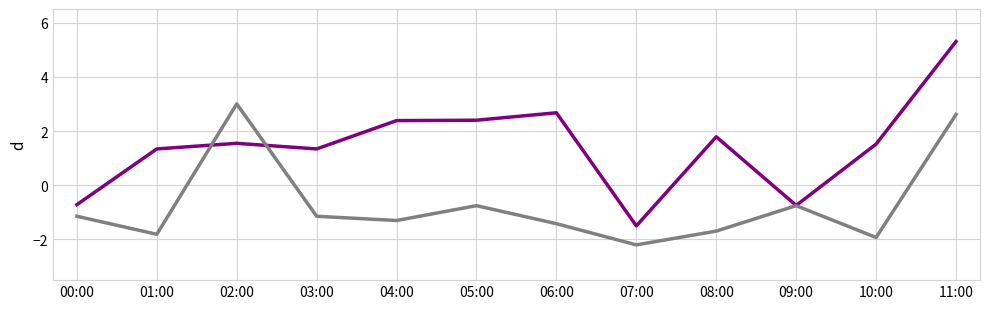

Which label corresponds to the largest value in the chart?

11:00